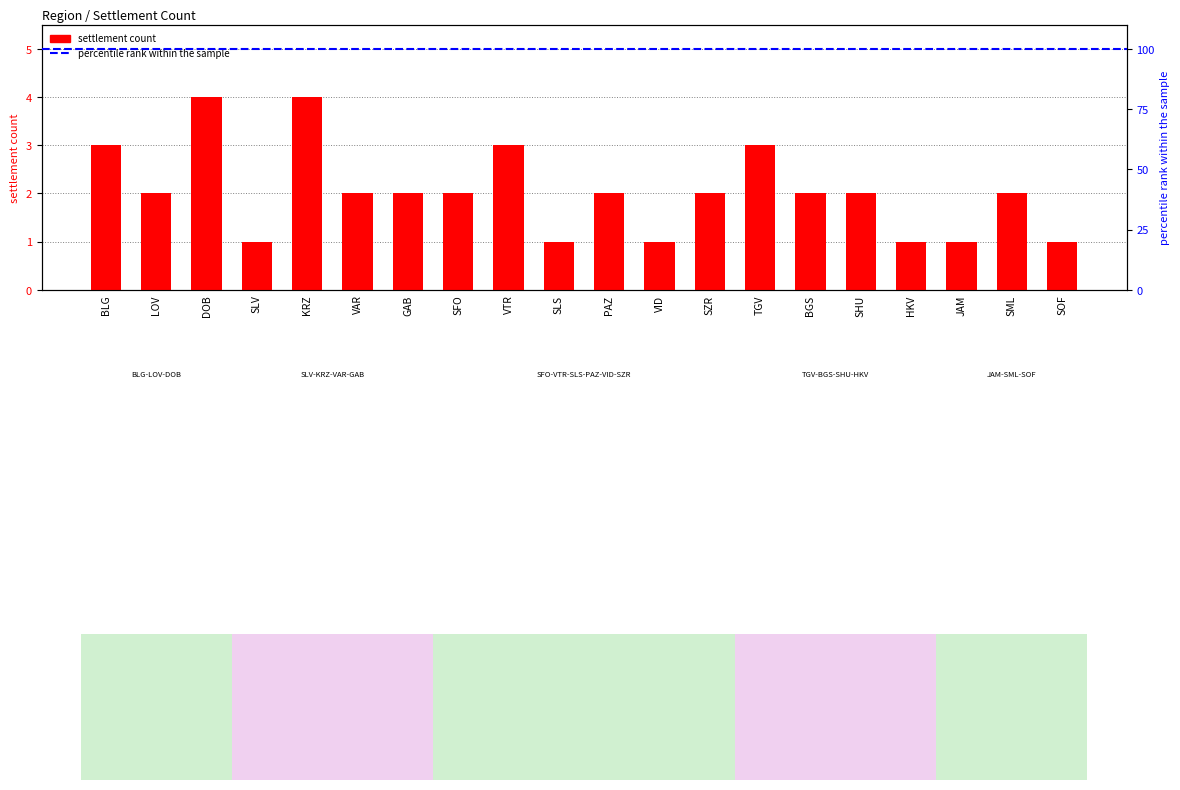

What is the ratio of the value at PAZ to the value at GAB?

1.0